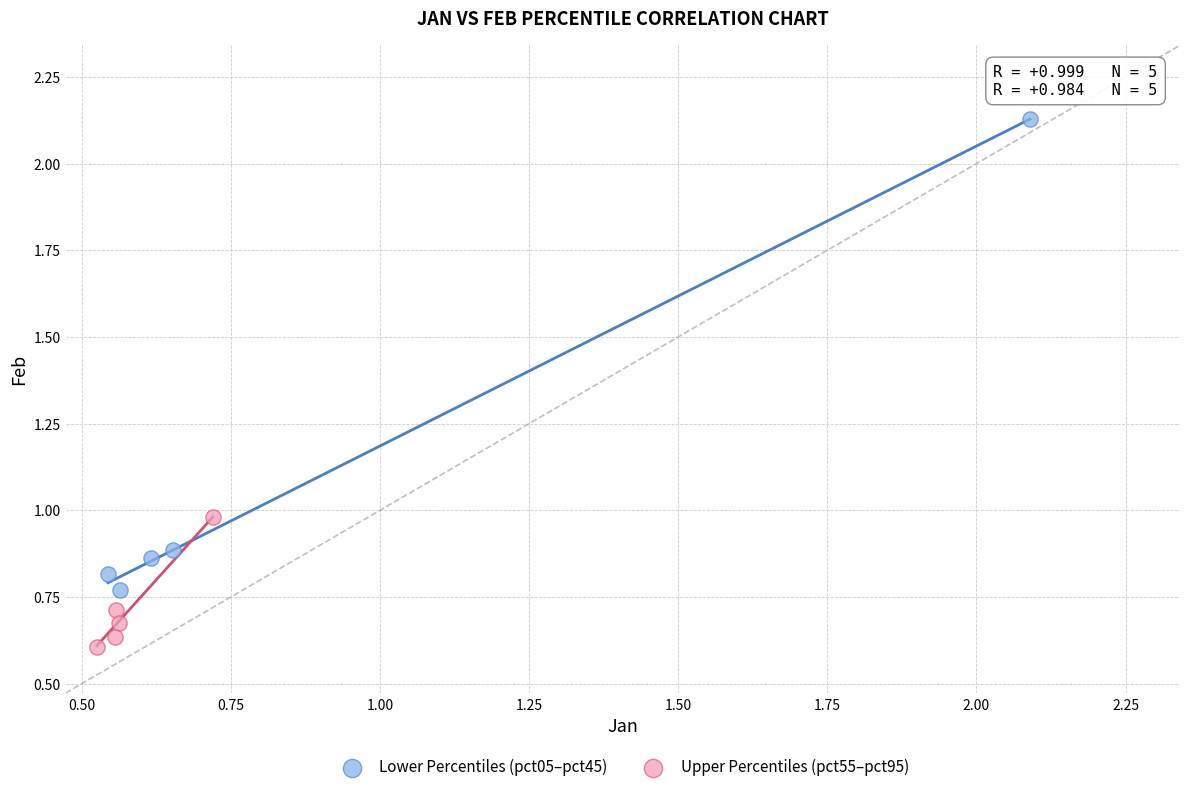

Which series has the largest Y range (max minus min)?

Lower Percentiles (pct05–pct45)